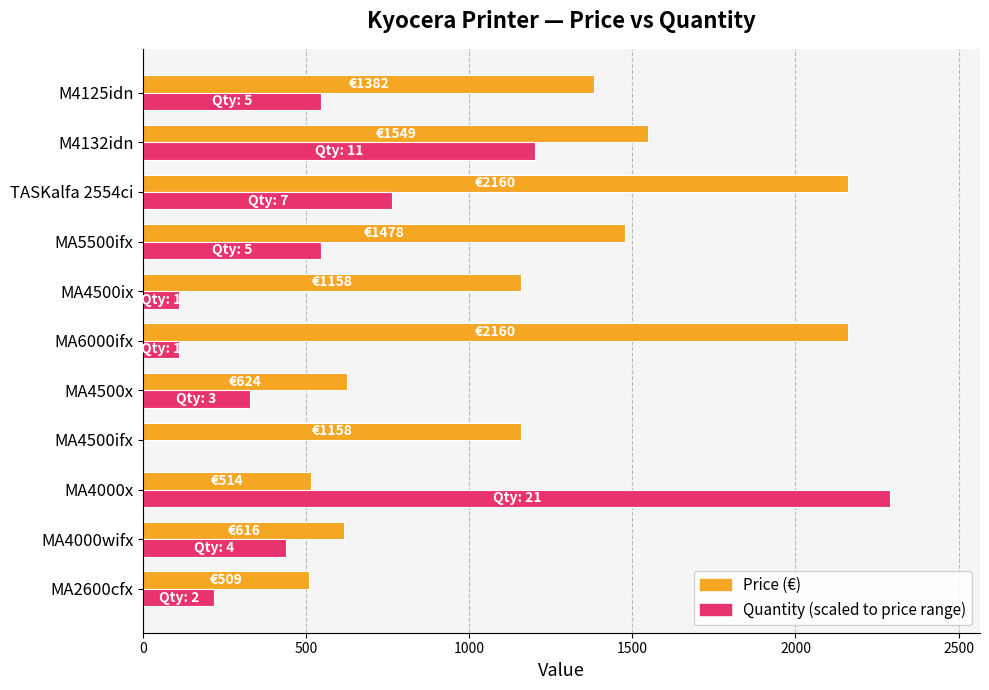

Which category has the highest value across all series?

MA4000x